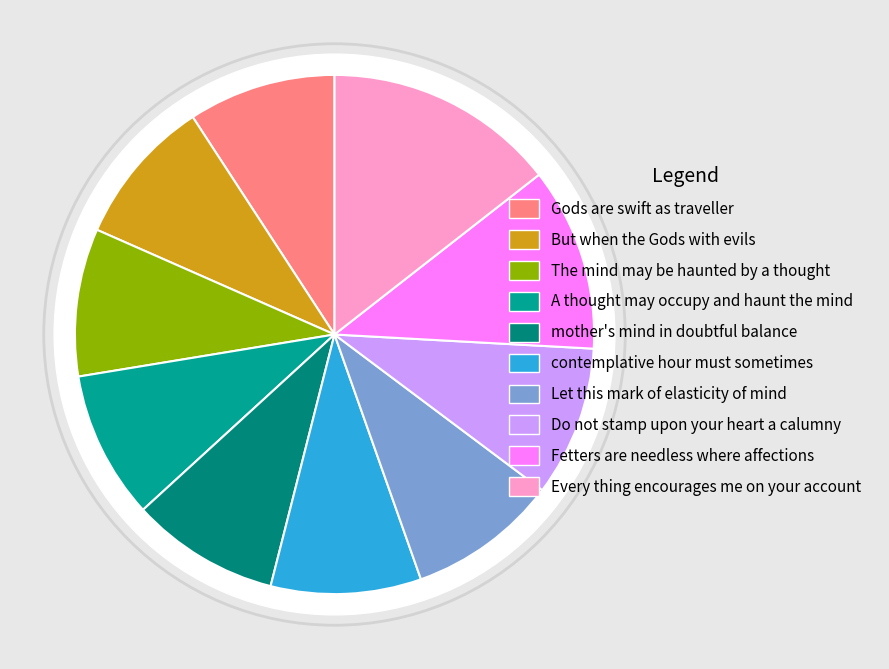

To the nearest percent, what is the combined percentage of contemplative hour must sometimes and The mind may be haunted by a thought?

19%